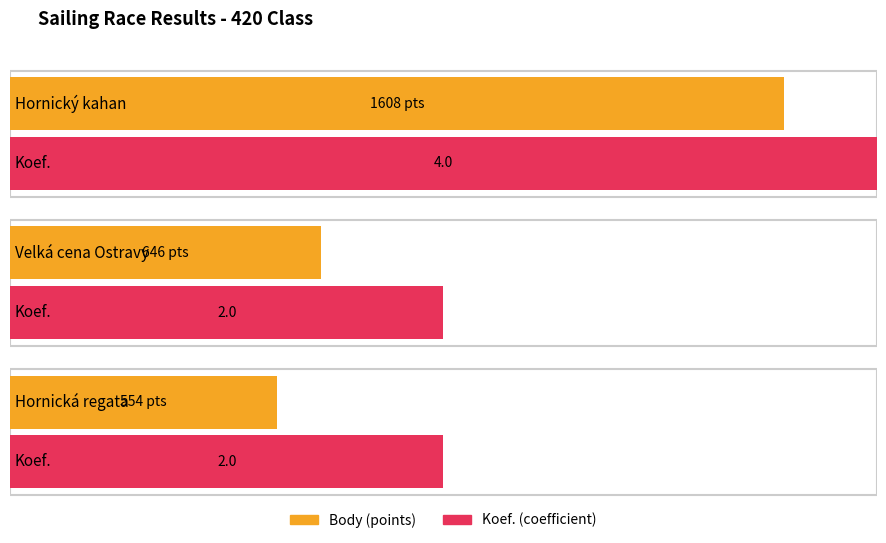

At how many categories does at least one series exceed 1413?

1